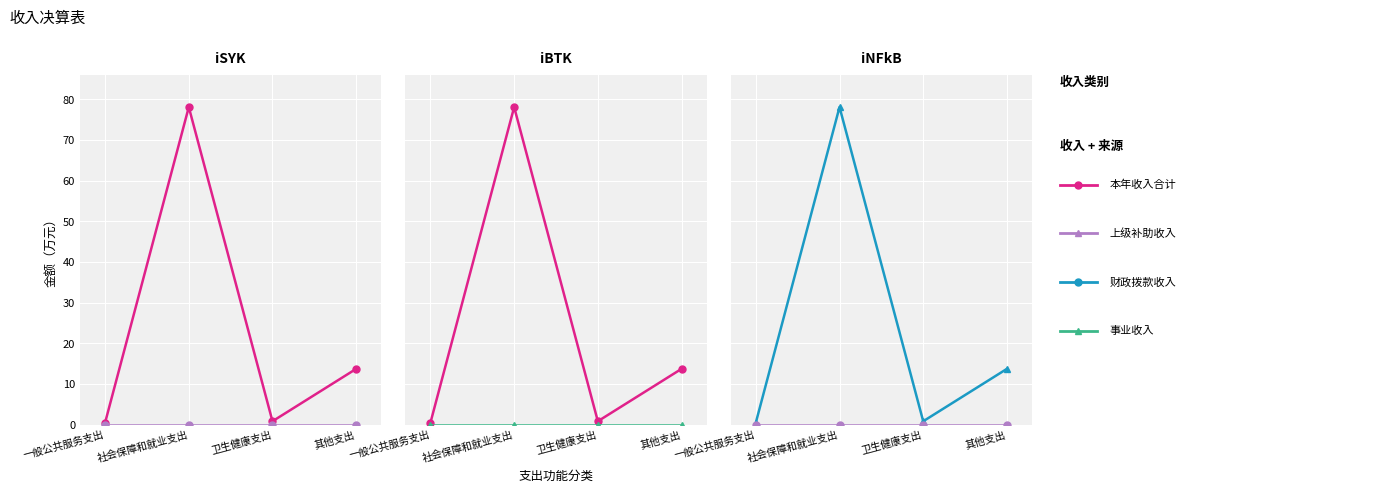

True or false: 事业收入 and 上级补助收入 intersect in this chart.

False